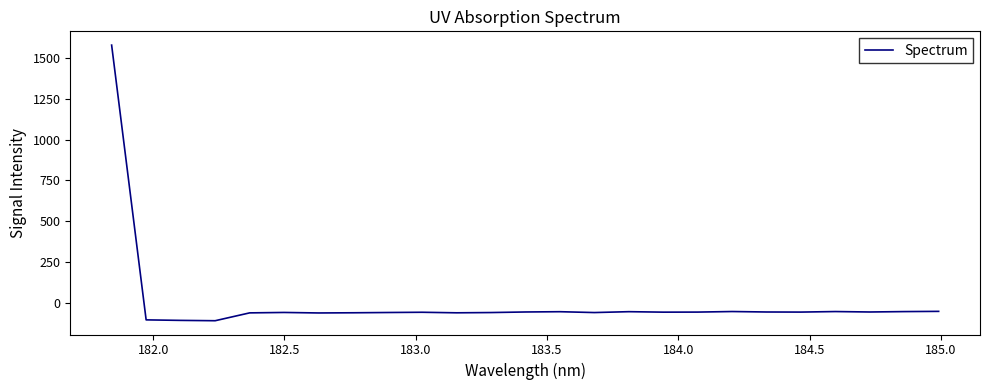

What is the minimum value shown in the chart?

-107.5